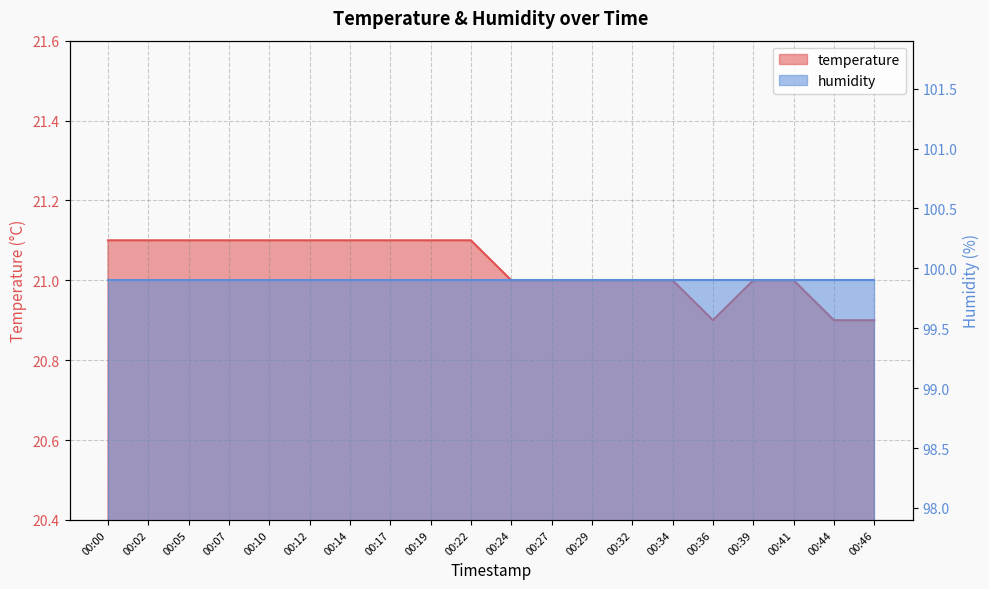

How many points are lower than both their immediate neighbors (excluding endpoints)?

1